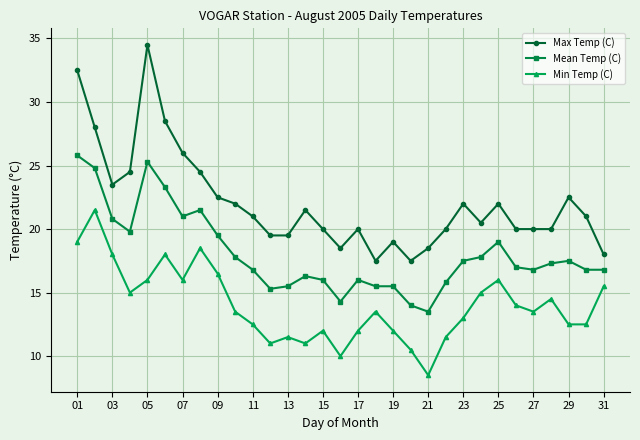

Reading right to left, transcribe all the data shown in this chart.

Max Temp (C): 18.0	21.0	22.5	20.0	20.0	20.0	22.0	20.5	22.0	20.0	18.5	17.5	19.0	17.5	20.0	18.5	20.0	21.5	19.5	19.5	21.0	22.0	22.5	24.5	26.0	28.5	34.5	24.5	23.5	28.0	32.5
Mean Temp (C): 16.8	16.8	17.5	17.3	16.8	17.0	19.0	17.8	17.5	15.8	13.5	14.0	15.5	15.5	16.0	14.3	16.0	16.3	15.5	15.3	16.8	17.8	19.5	21.5	21.0	23.3	25.3	19.8	20.8	24.8	25.8
Min Temp (C): 15.5	12.5	12.5	14.5	13.5	14.0	16.0	15.0	13.0	11.5	8.5	10.5	12.0	13.5	12.0	10.0	12.0	11.0	11.5	11.0	12.5	13.5	16.5	18.5	16.0	18.0	16.0	15.0	18.0	21.5	19.0